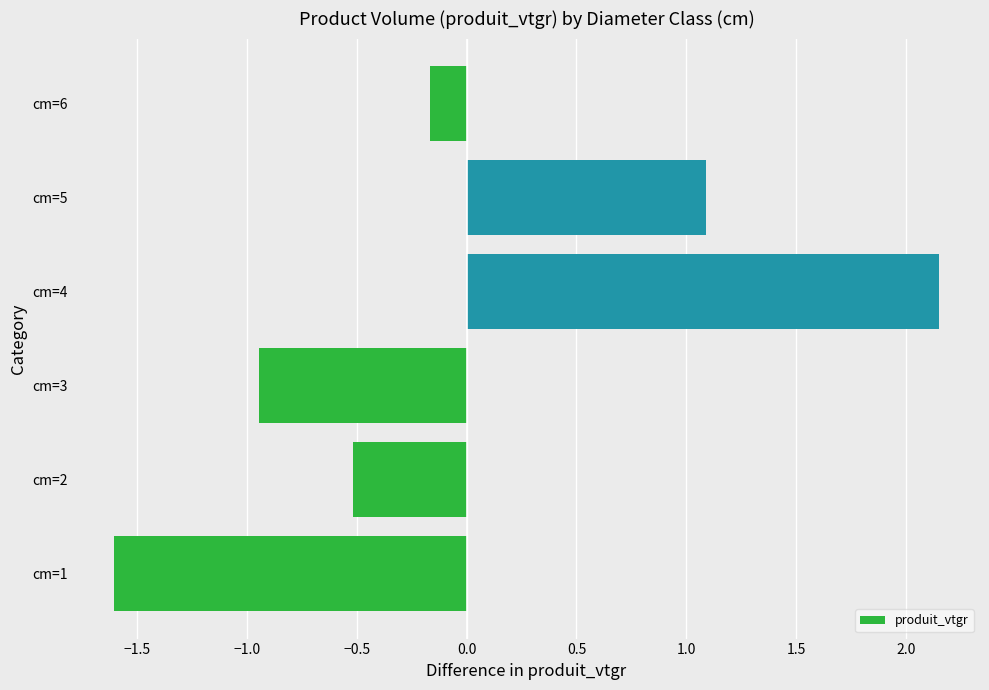

The value at cm=2 is -0.2. True or false?

False